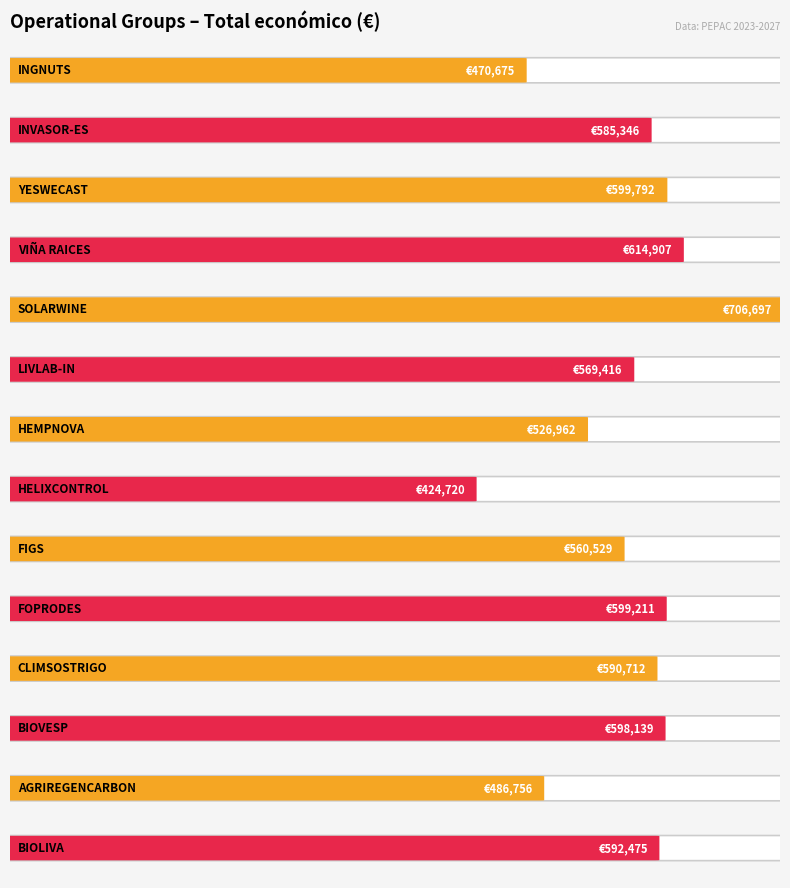

What is the ratio of the value at HELIXCONTROL to the value at FIGS?

0.8